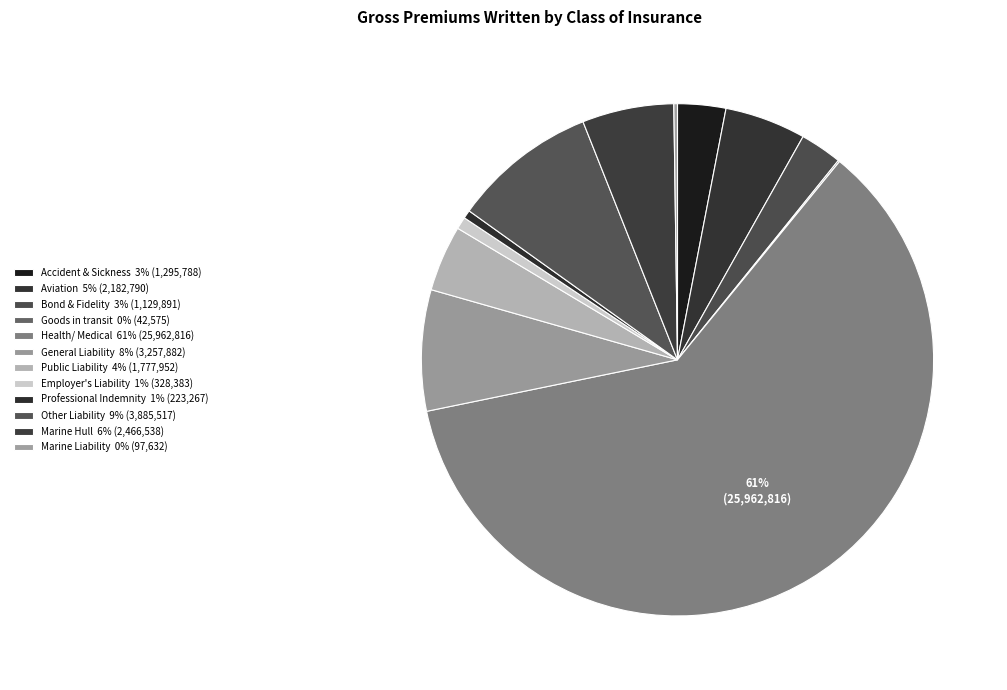

Rank the categories by value from lowest to highest.

Goods in transit, Marine Liability, Professional Indemnity, Employer's Liability, Bond & Fidelity, Accident & Sickness, Public Liability, Aviation, Marine Hull, General Liability, Other Liability, Health/ Medical